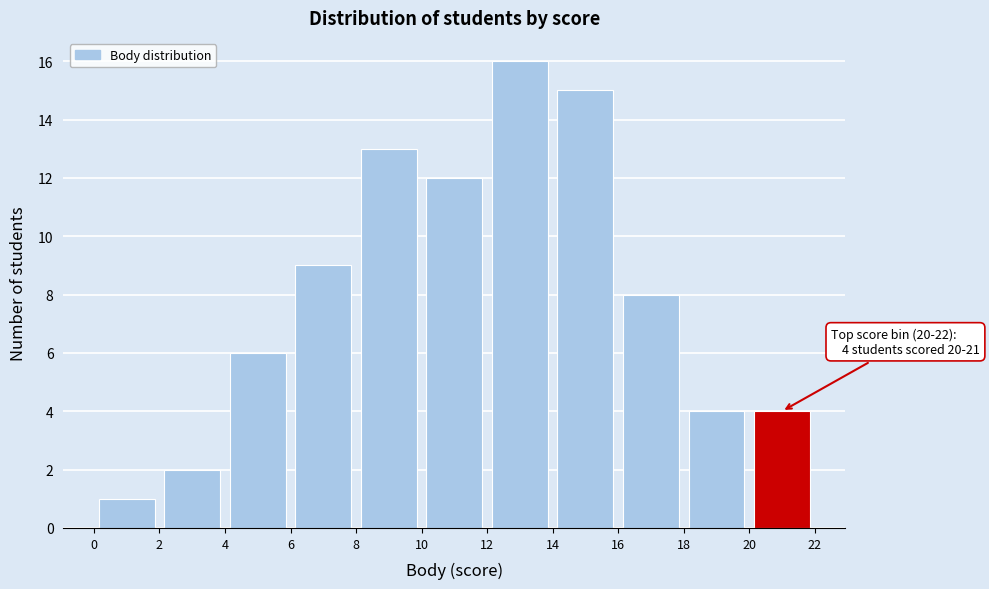

Over which range of the x-axis is the bar tallest?

12 to 14